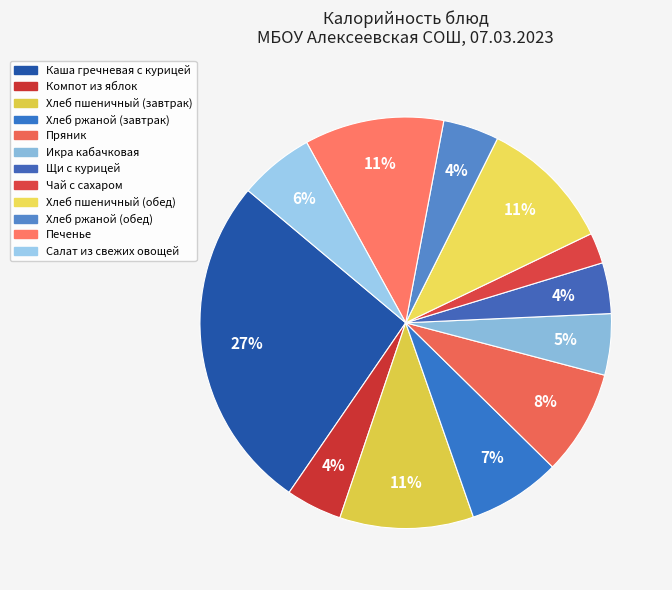

Is Хлеб ржаной (обед) the majority of the pie?

No